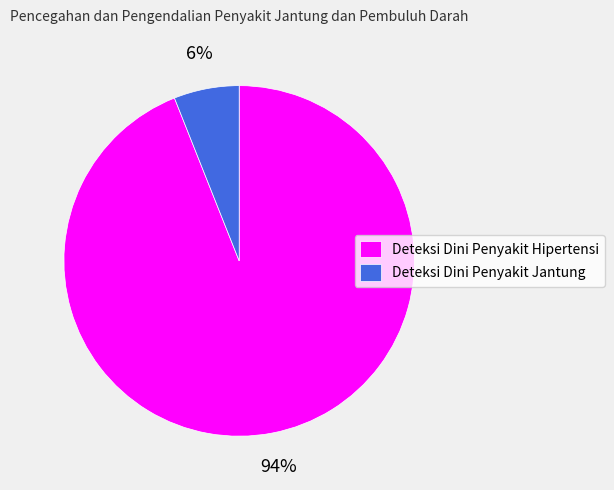

True or false: Deteksi Dini Penyakit Hipertensi accounts for 94% of the total.

True